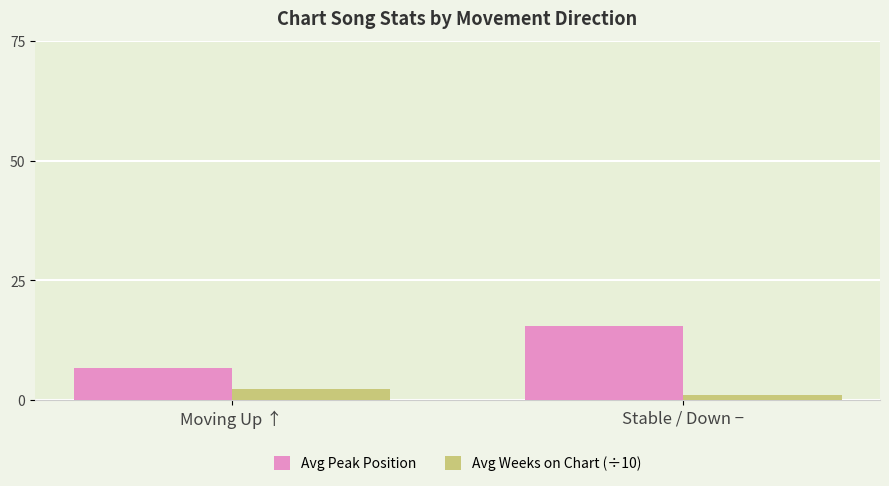

Count the number of data series in this chart.

2